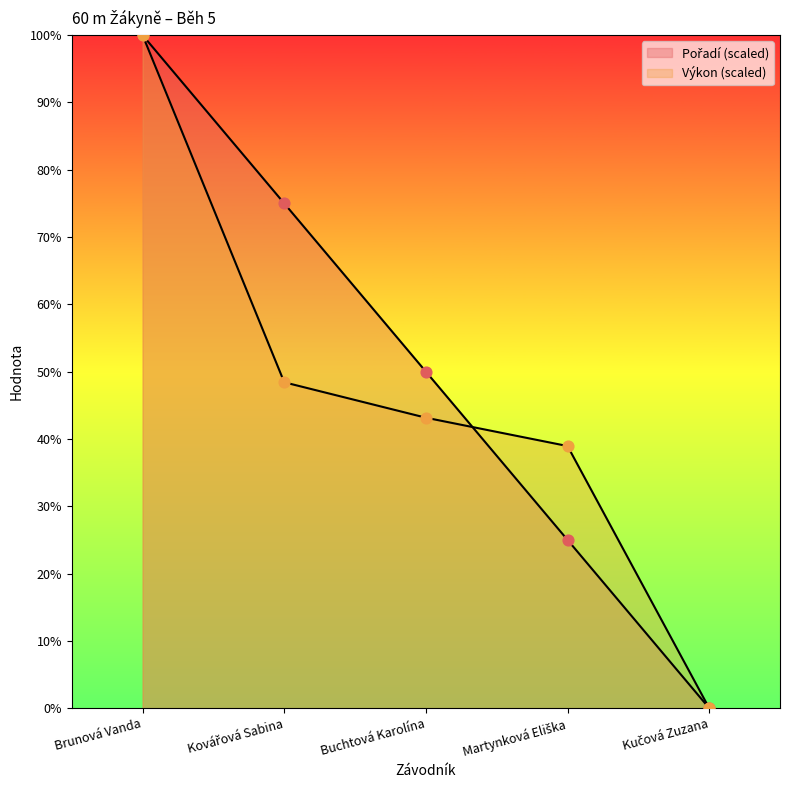

Which series contains the highest Y value?

Pořadí